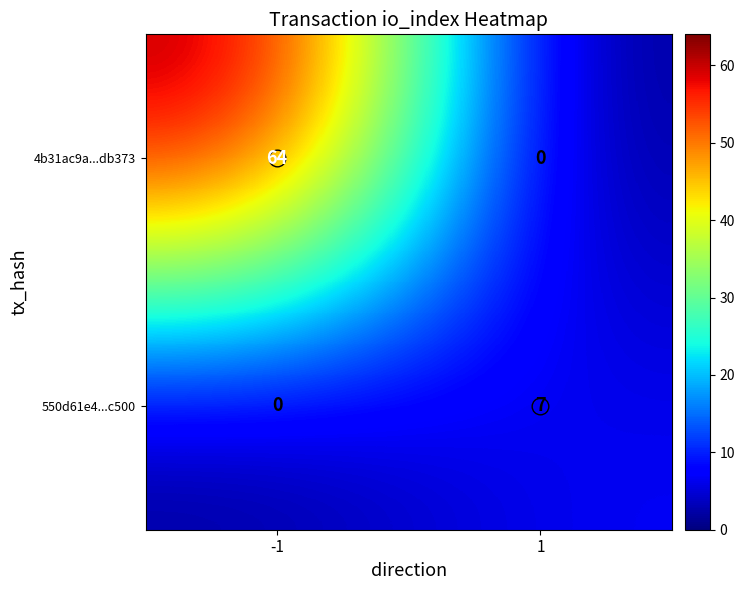

Is it true that 4b31ac9a...db373 equals 0 at 1?

True